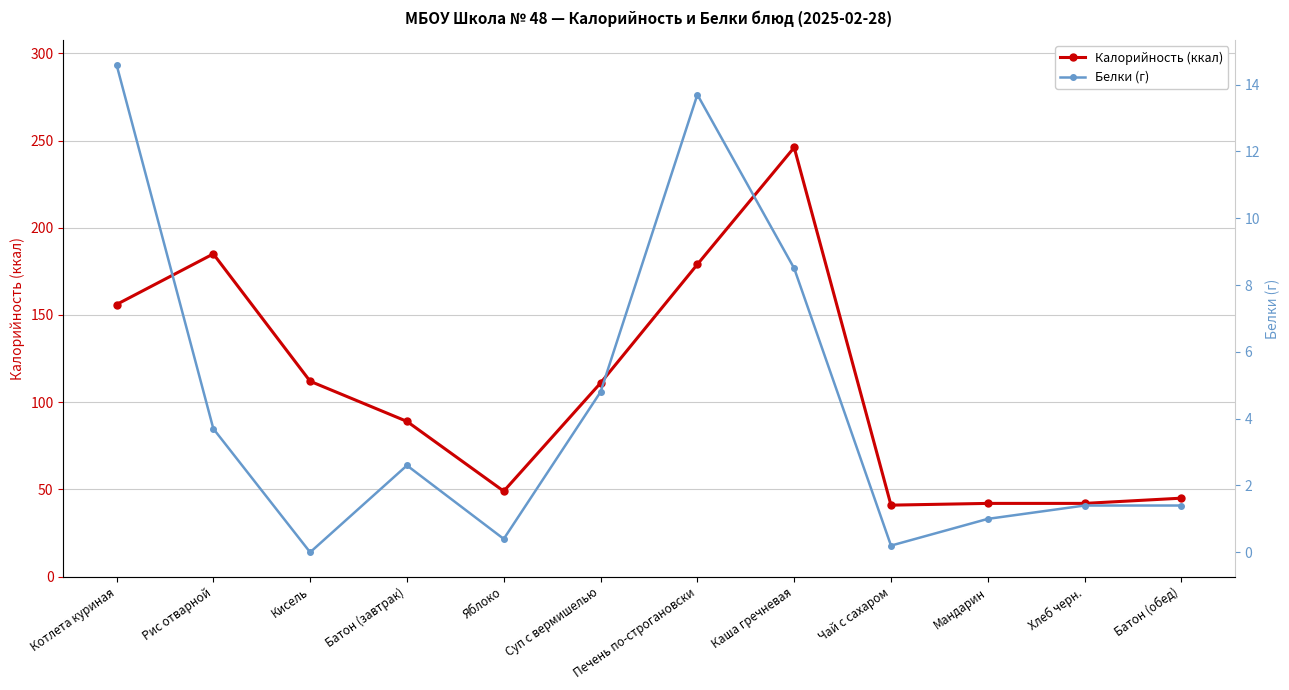

How many categories are shown in the chart?

12